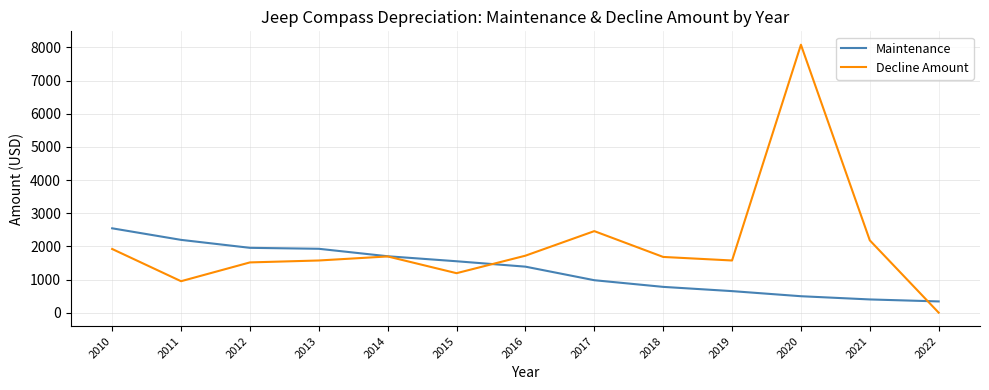

Is it true that Maintenance equals 115 at 2020?

False